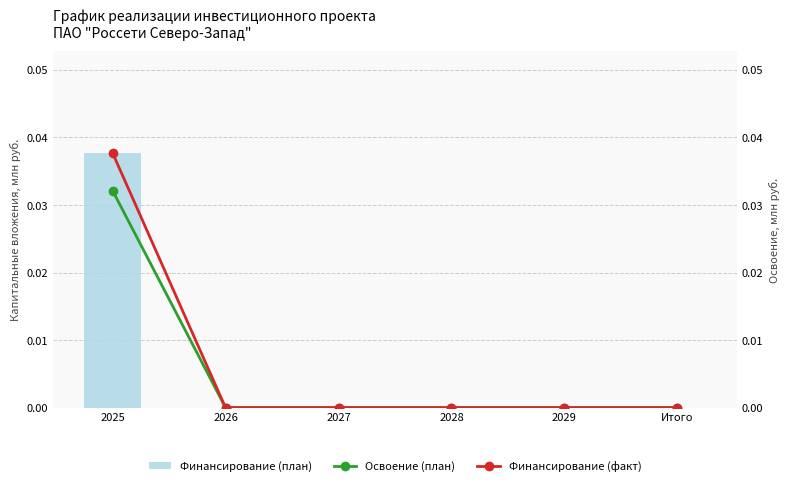

The value of Освоение (план) at 2026 is 0.0. True or false?

True